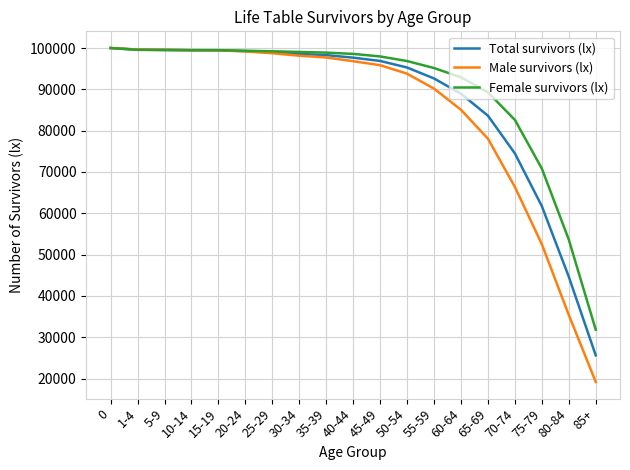

The Total survivors (lx) series shows 134739.0 at 0. True or false?

False